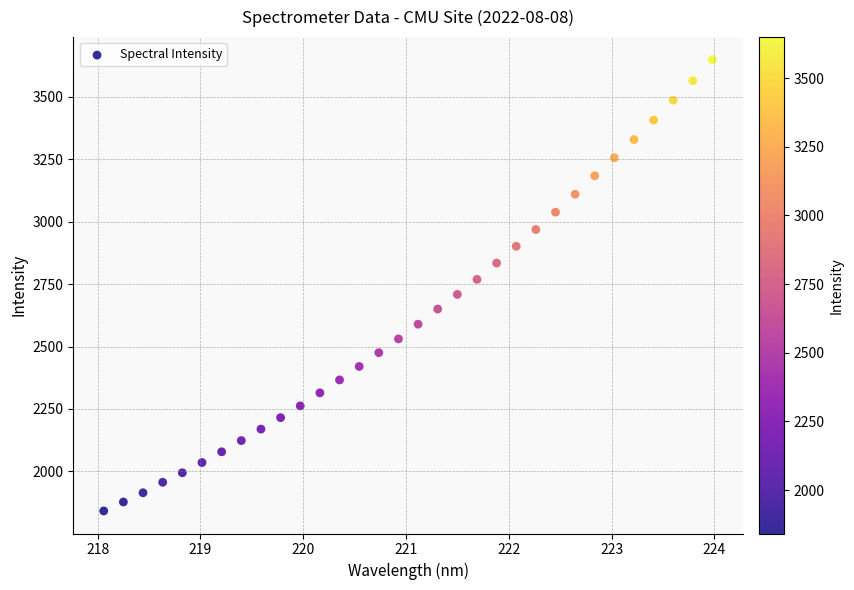

What is the range of Y values (max minus min)?

1807.3